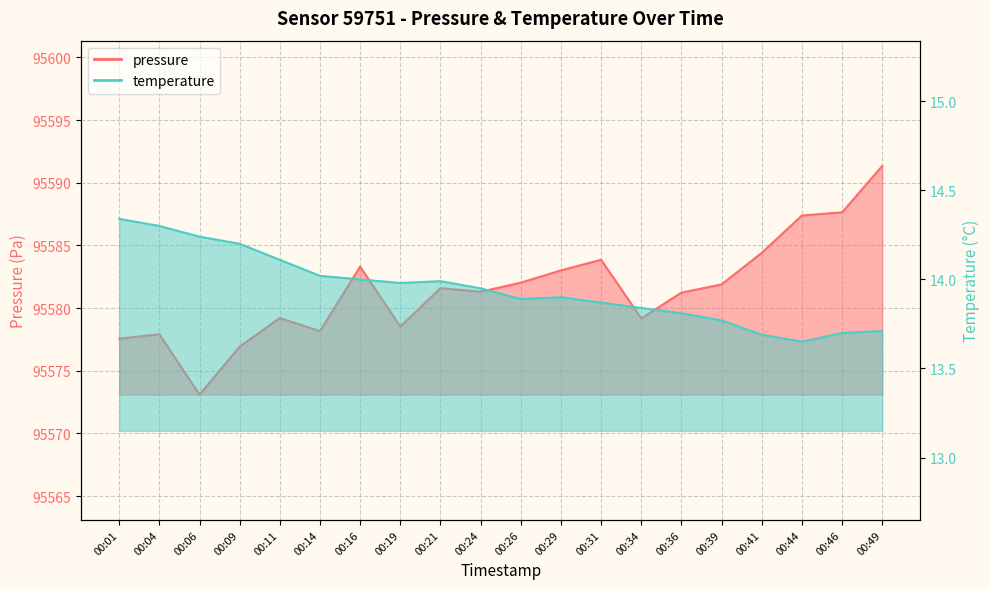

Reading left to right, list all the values displayed in this chart.

pressure: 00:01=95577.6	00:04=95577.9	00:06=95573.1	00:09=95576.9	00:11=95579.2	00:14=95578.2	00:16=95583.3	00:19=95578.5	00:21=95581.6	00:24=95581.3	00:26=95582.0	00:29=95583.0	00:31=95583.9	00:34=95579.2	00:36=95581.2	00:39=95581.9	00:41=95584.4	00:44=95587.4	00:46=95587.6	00:49=95591.3
temperature: 00:01=14.3	00:04=14.3	00:06=14.2	00:09=14.2	00:11=14.1	00:14=14.0	00:16=14.0	00:19=14.0	00:21=14.0	00:24=13.9	00:26=13.9	00:29=13.9	00:31=13.9	00:34=13.8	00:36=13.8	00:39=13.8	00:41=13.7	00:44=13.7	00:46=13.7	00:49=13.7